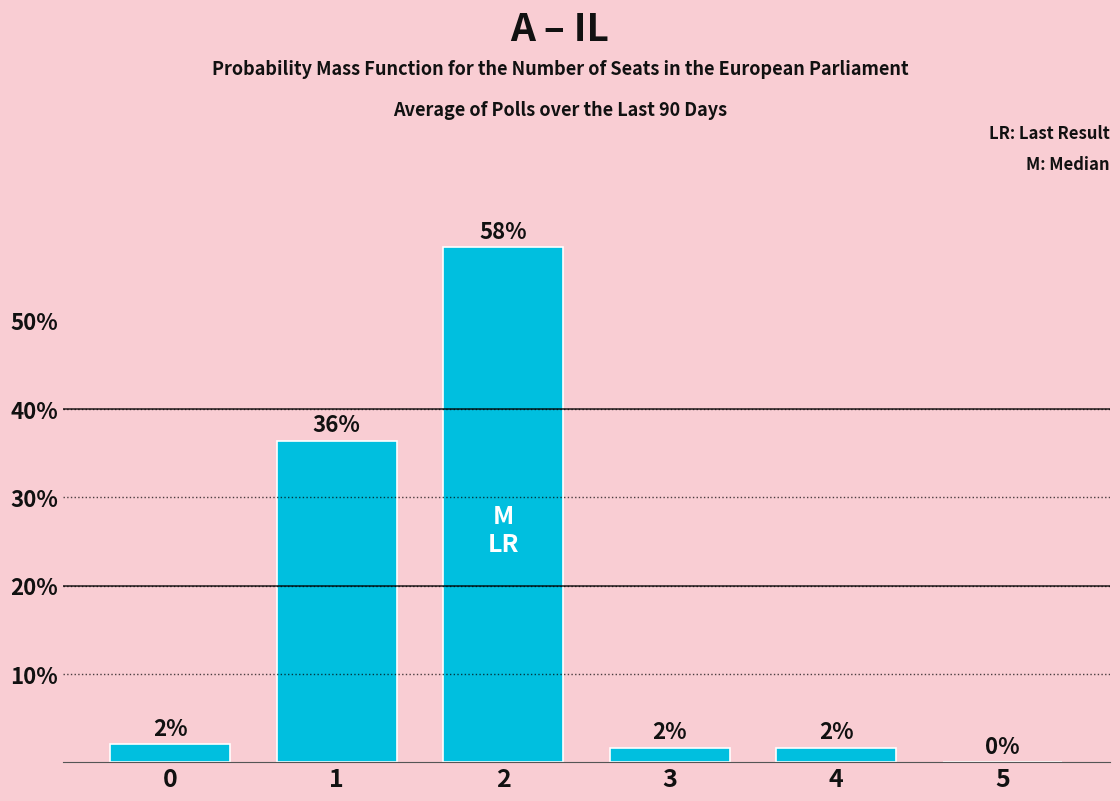

Are the bars horizontal?

No